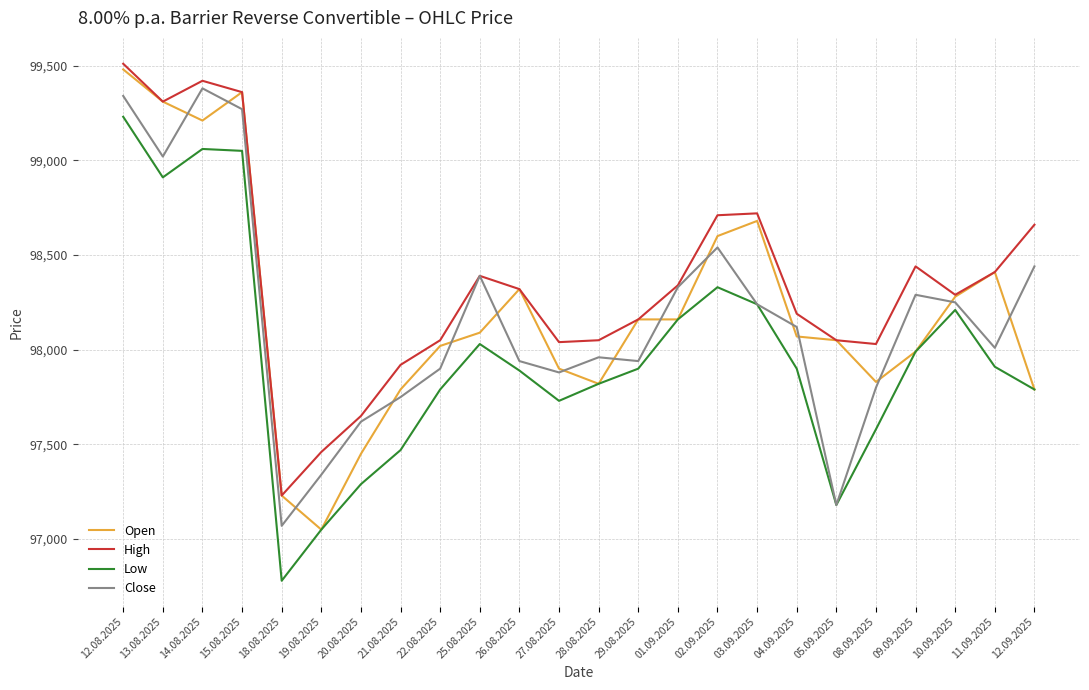

What is the difference between the second highest and minimum values in the Open series?

2310